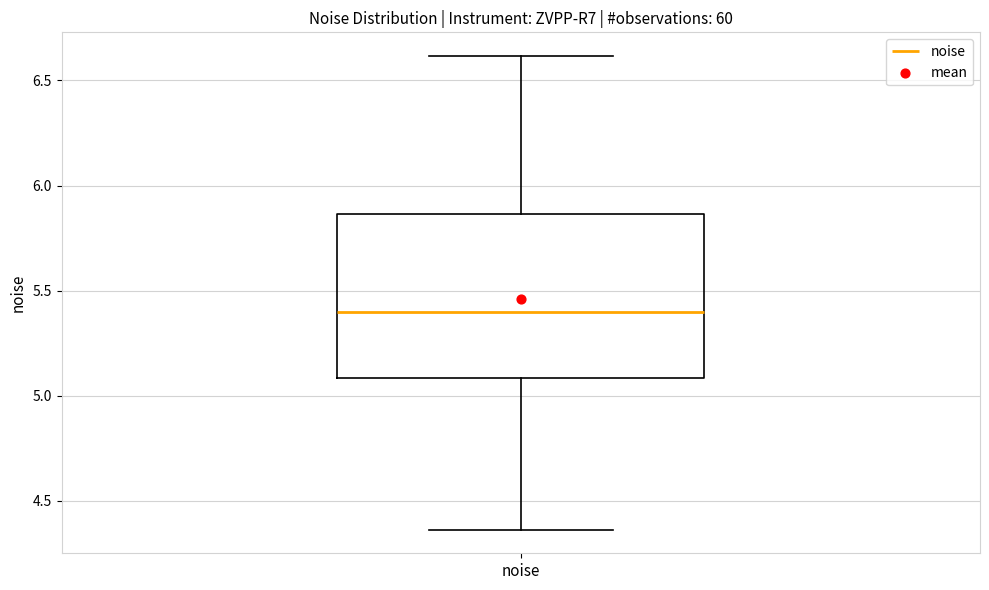

Read this box plot against the y-axis: the position of the median line, the range covered by the box, and the ends of both whiskers. The values are not printed on the chart, so give them approximately, as read against the axis.

median 5.40, box 5.10 to 5.85, whiskers 4.35 to 6.60